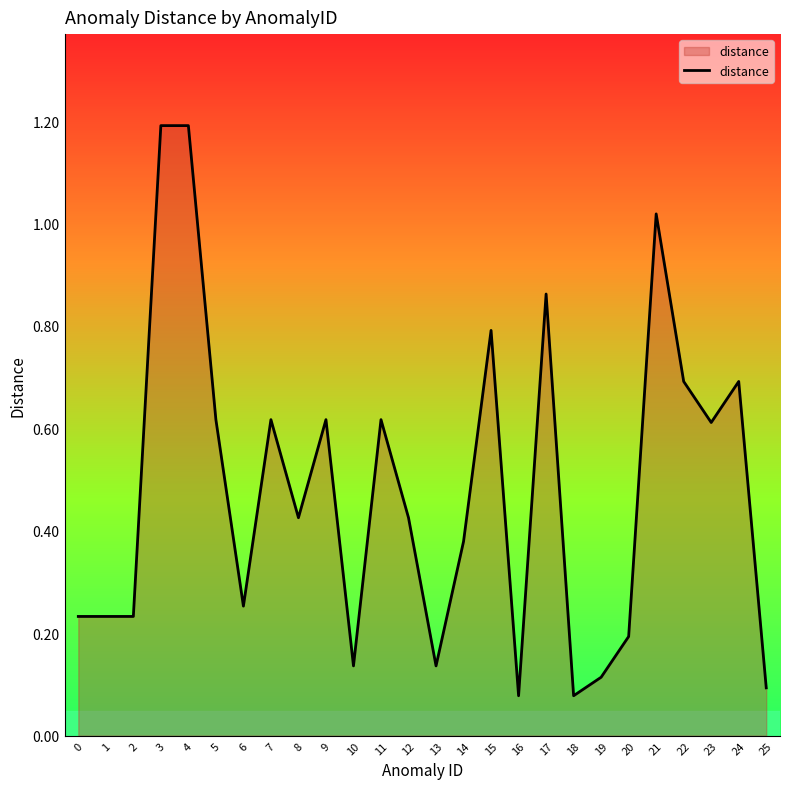

What is the change in value from 1 to 8?

+0.2